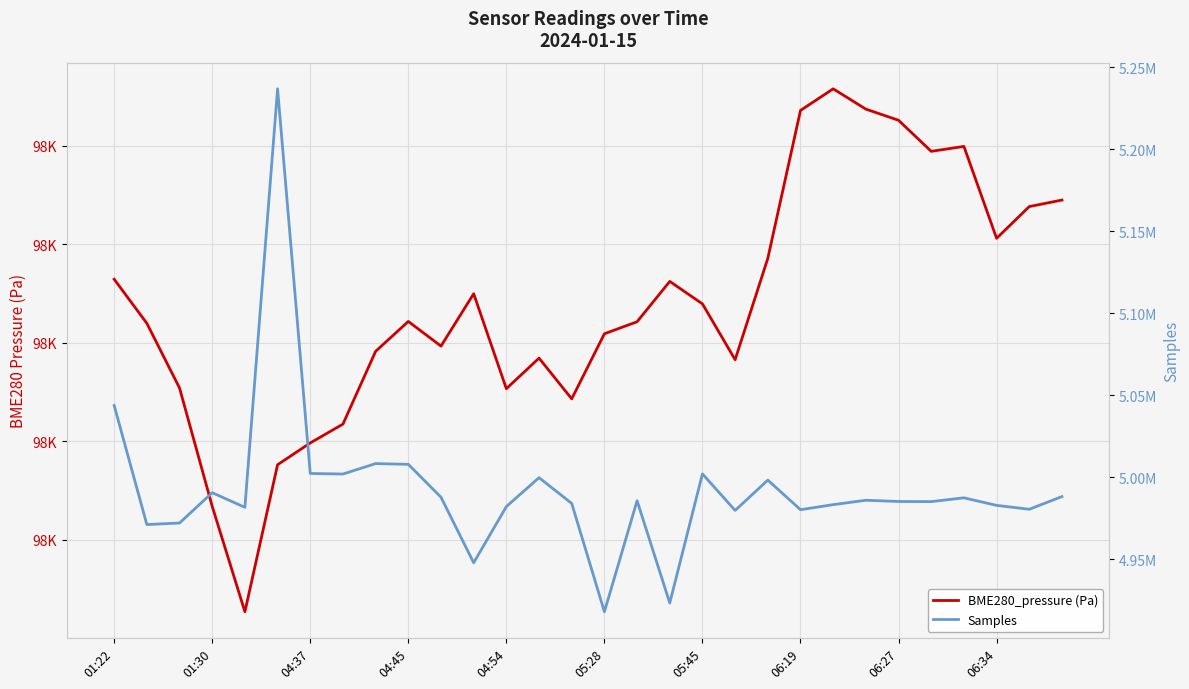

Which series changed the most between 17 and 23?

Samples